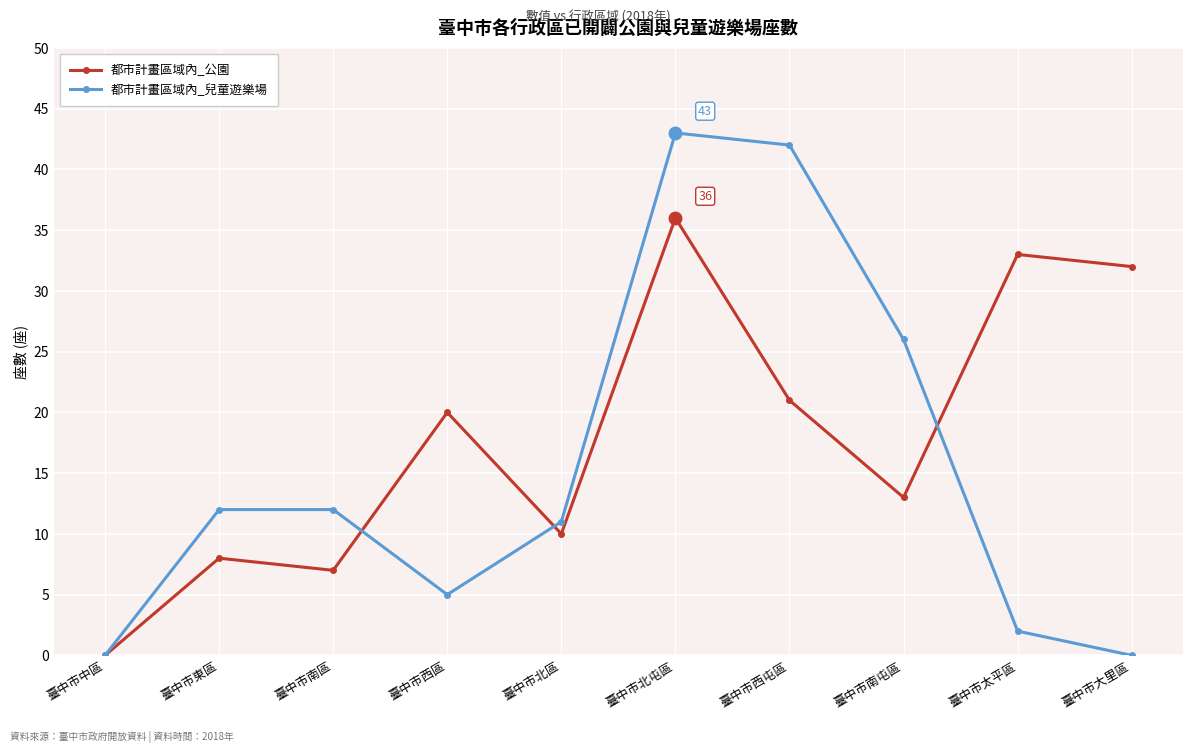

What is the label of the 9th point from the right?

臺中市東區